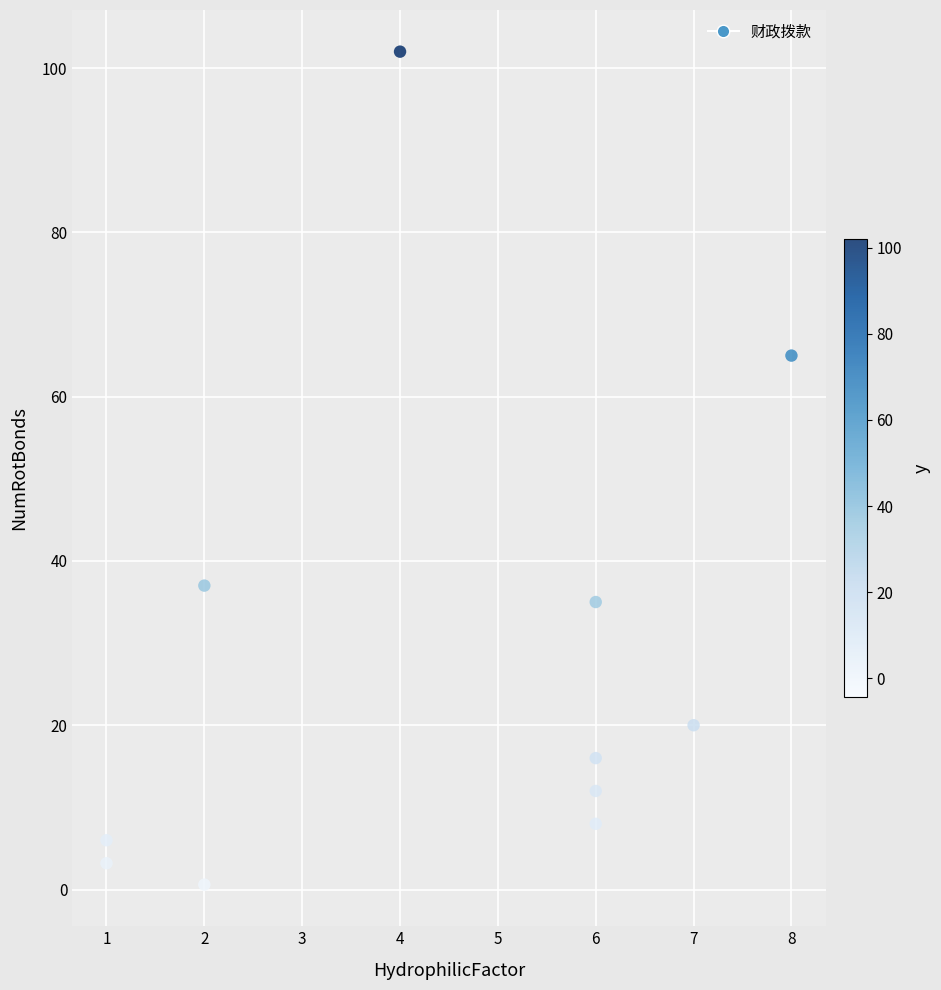

What is the average X value?

4.5